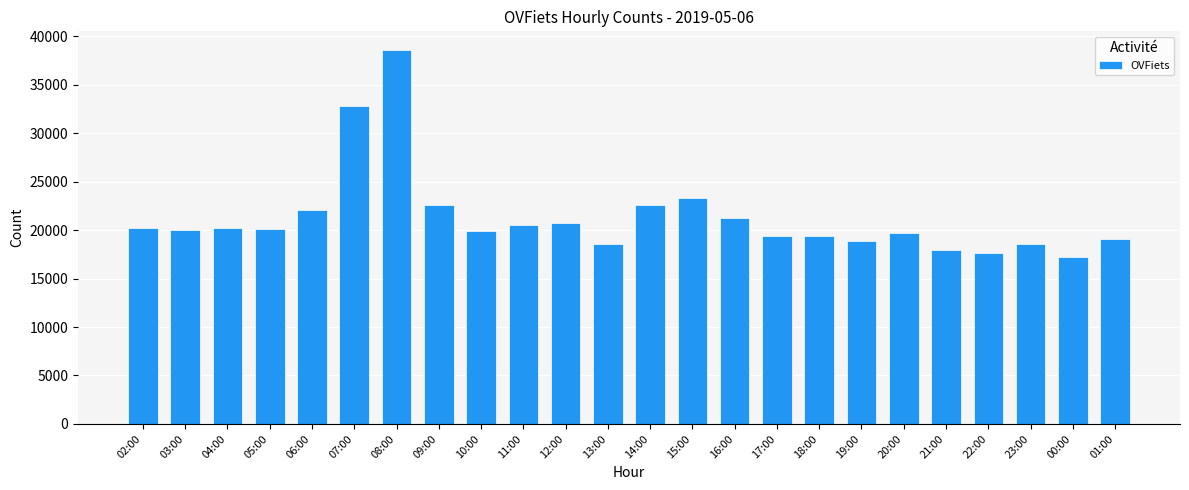

Approximately how many times larger is the value at 07:00 compared to 15:00?

1.4